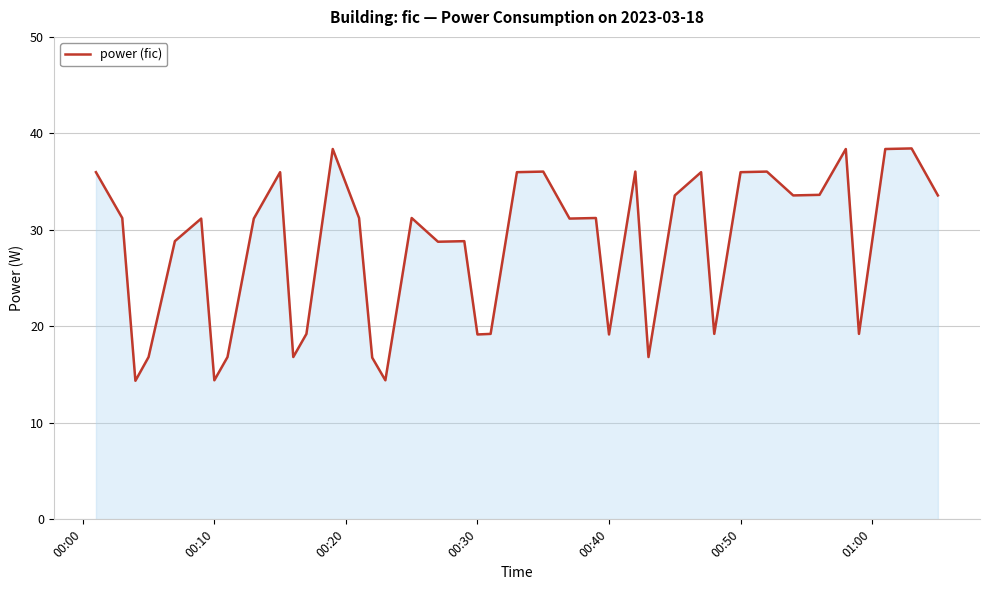

What is the difference between the maximum and minimum values?

24.1